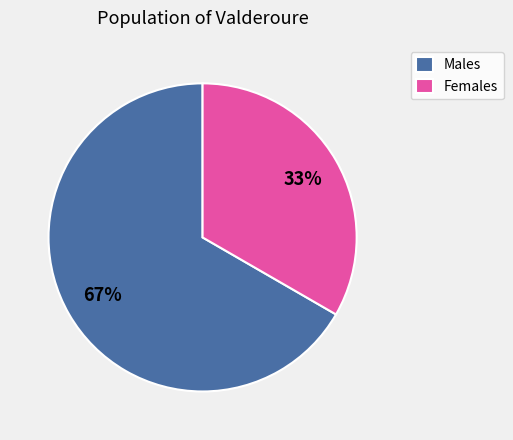

What is the smallest slice in the pie chart?

Females